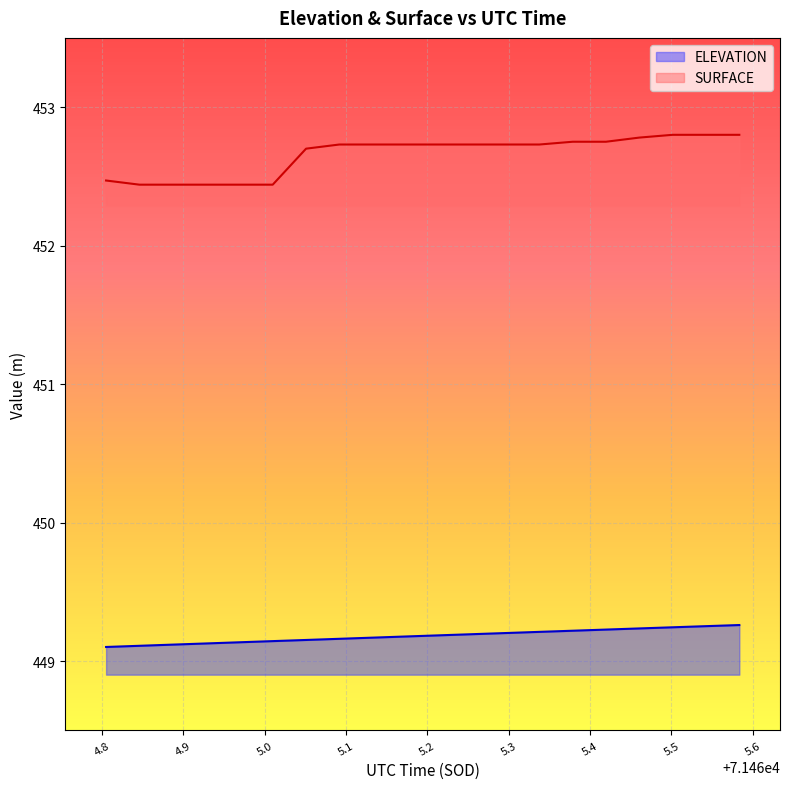

Read the SURFACE value at 71464.8871.

452.4